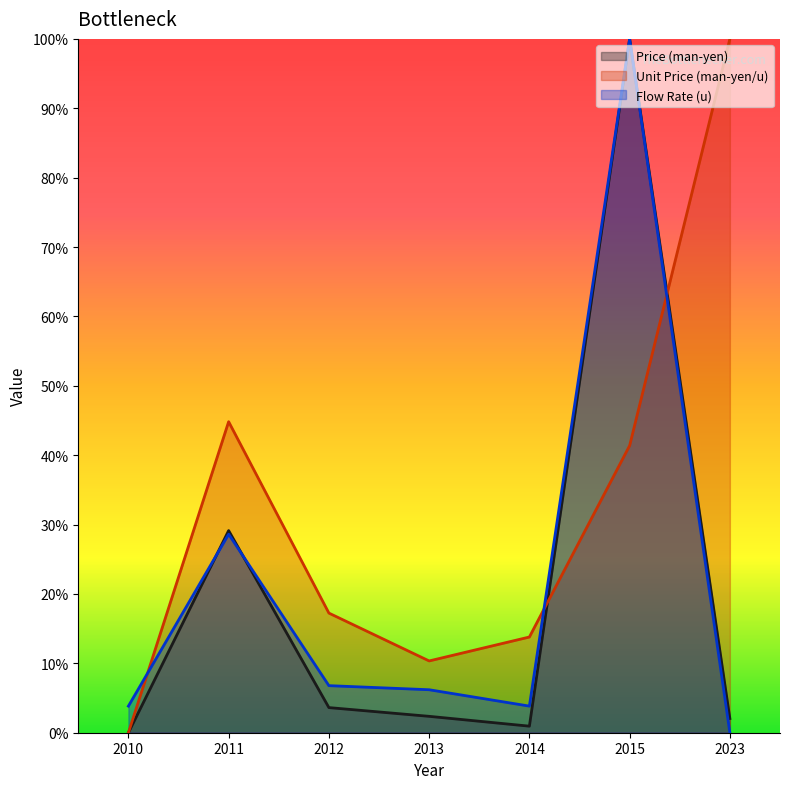

Which series ends up on top after the final intersection of Price (man-yen) and Unit Price (man-yen/u)?

Unit Price (man-yen/u)